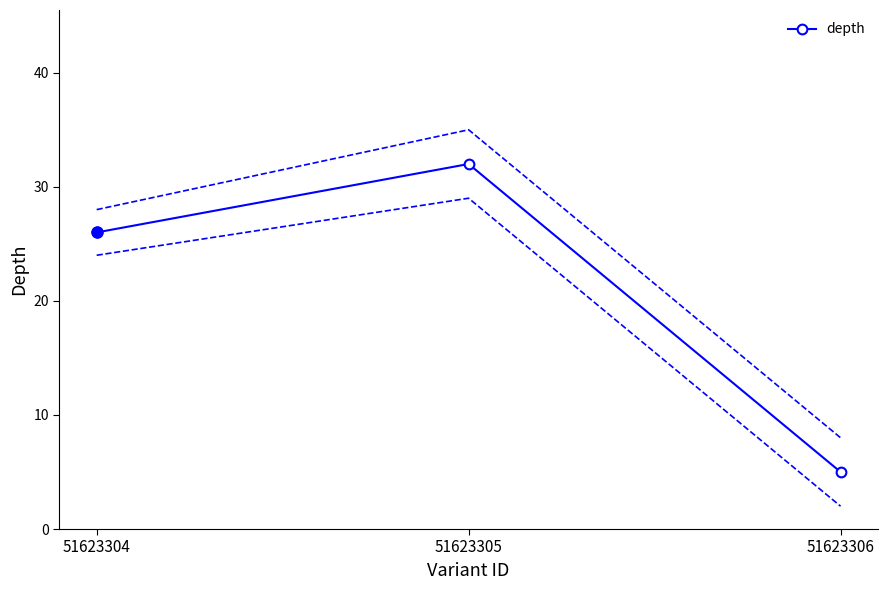

Where does the data first go above 26?

51623305